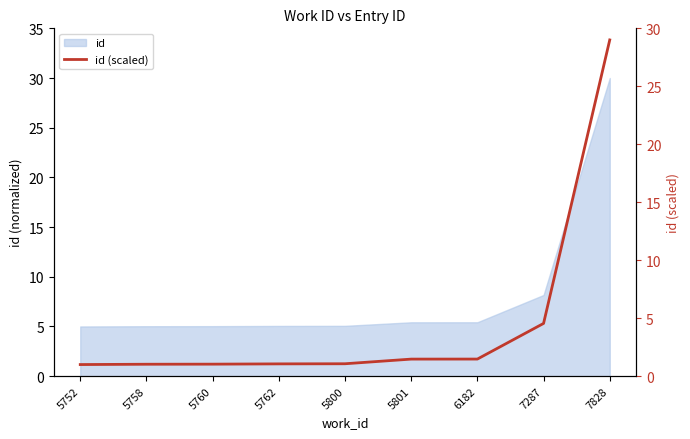

True or false: the data has more than 0 interior local peaks.

False